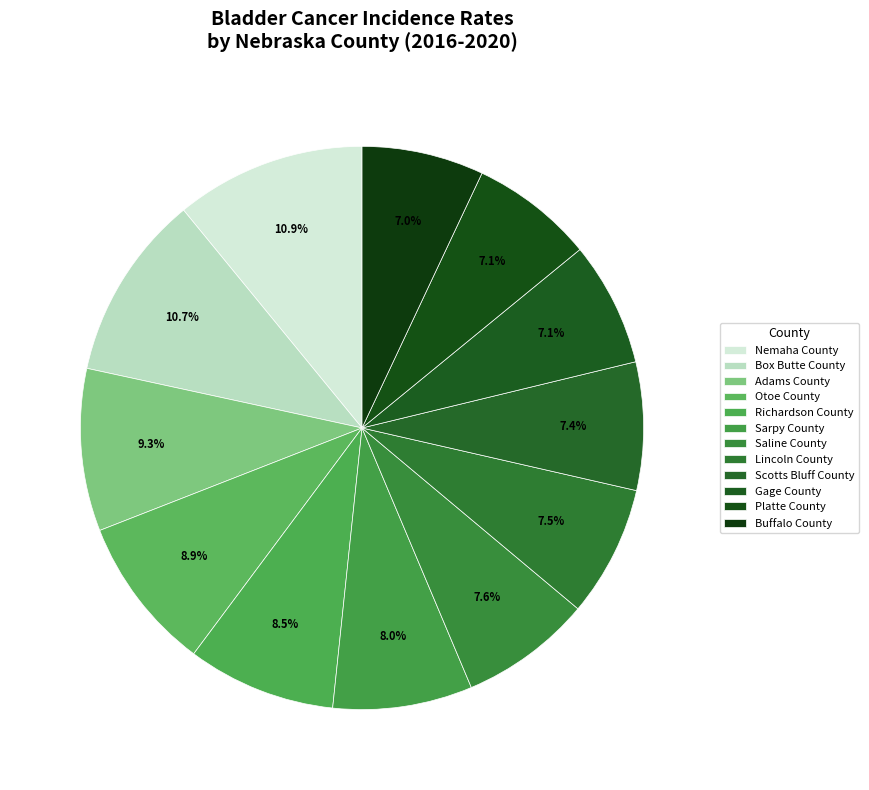

Combined, do Sarpy County and Platte County account for over 50%?

No